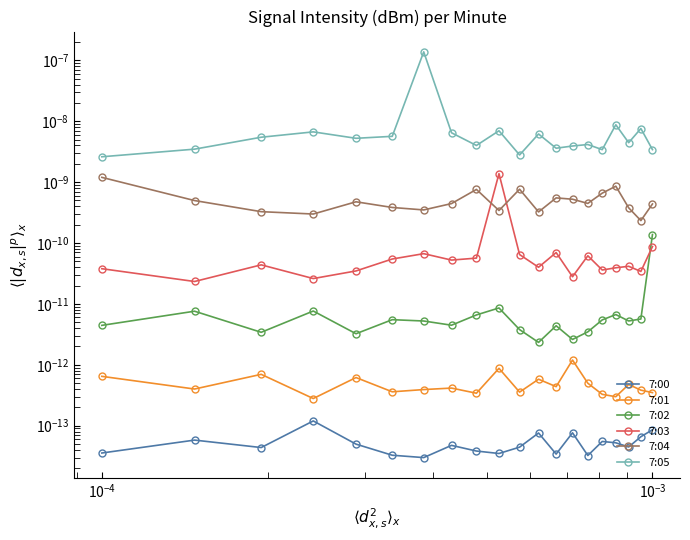

Does the chart have visible grid lines?

No